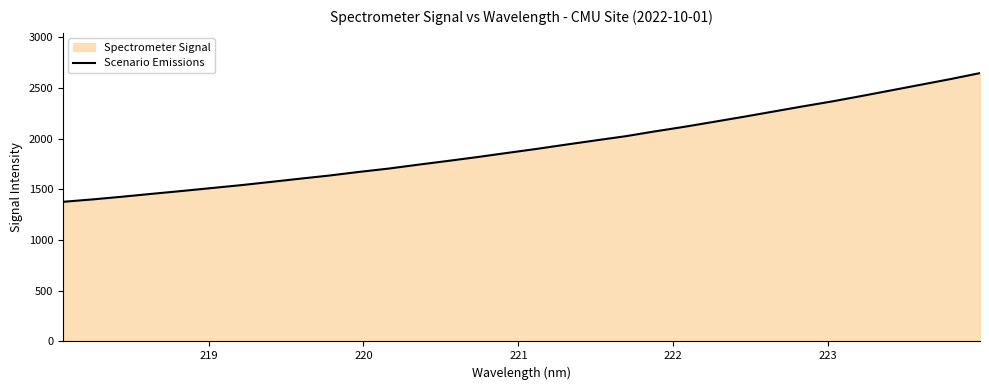

What is the smallest value displayed?

1377.8